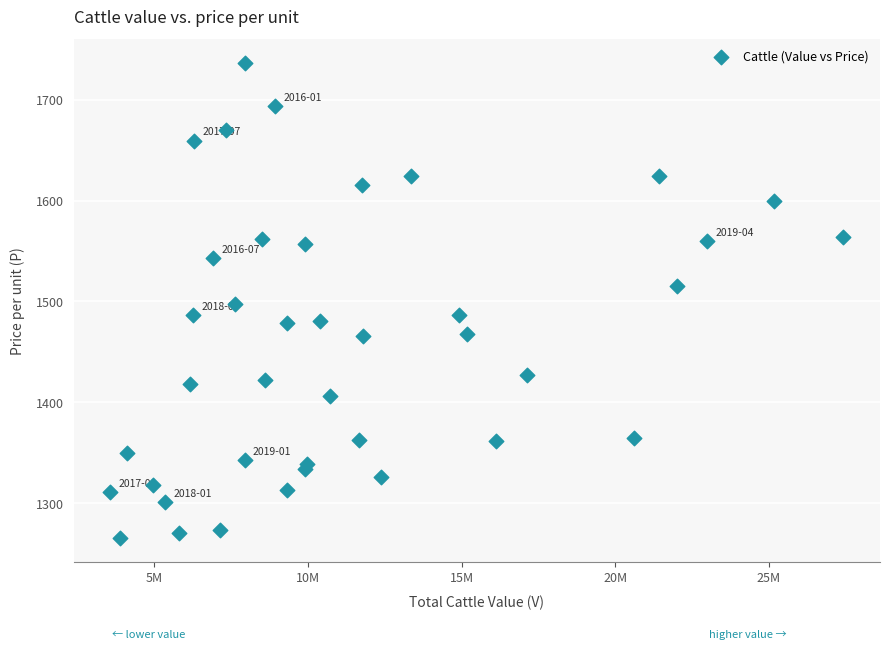

What is the range of Y values (max minus min)?

471.0